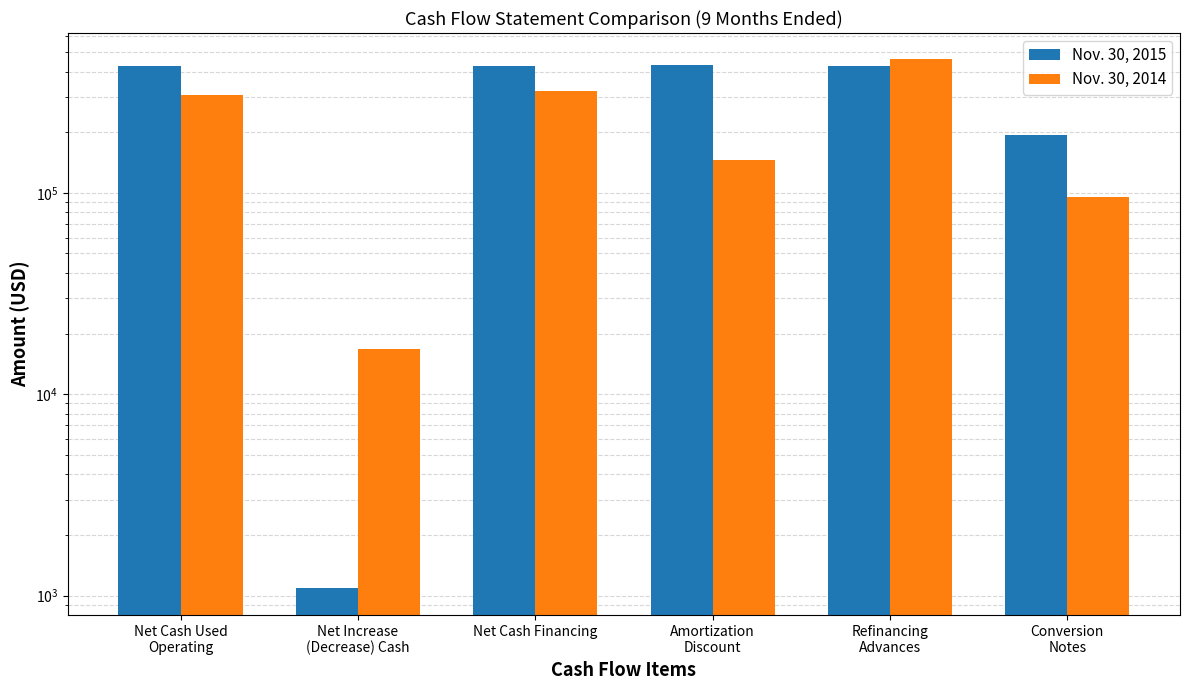

What is the sum of the Nov. 30, 2014 values at Net Cash Financing and Refinancing
Advances?

779109